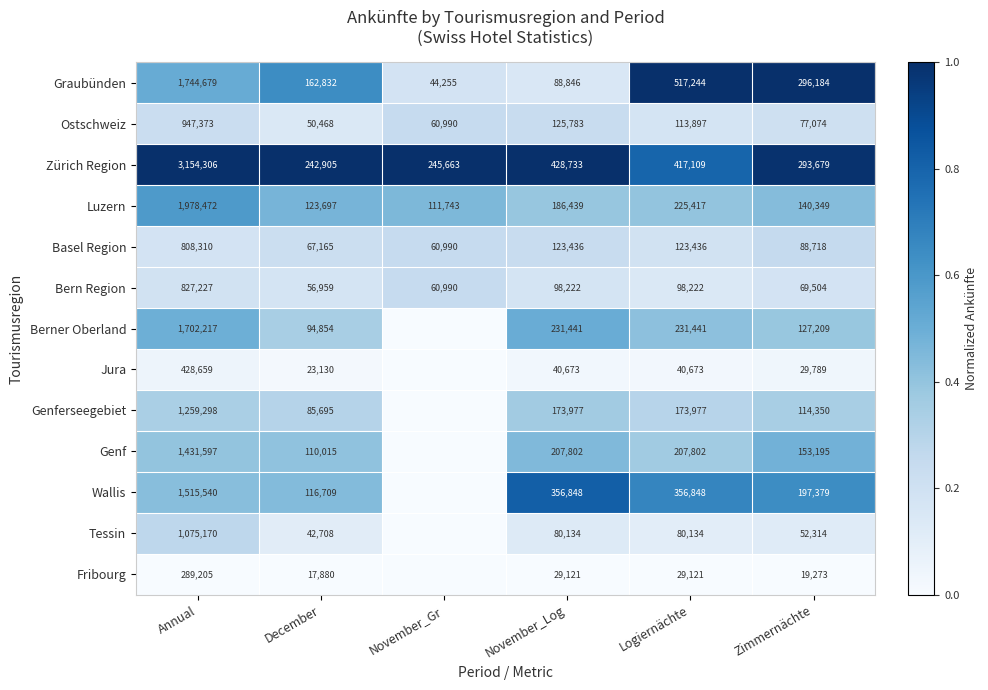

Is it true that Zürich Region equals 740020 at Logiernächte?

False